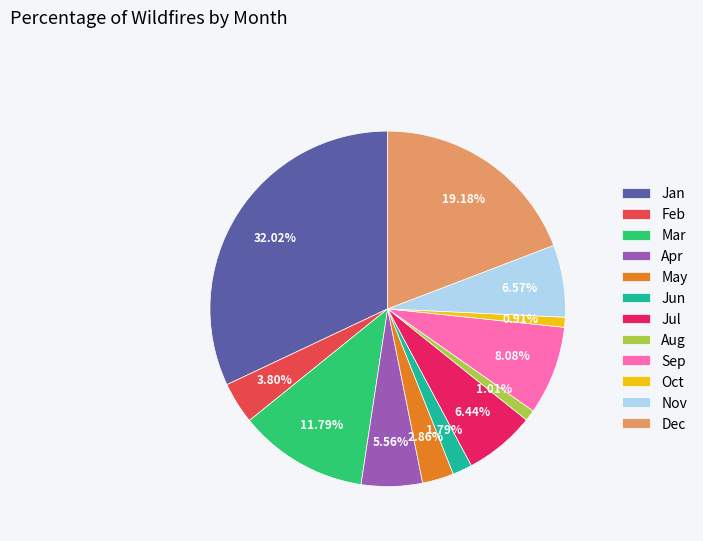

True or false: Sep accounts for 19% of the total.

False